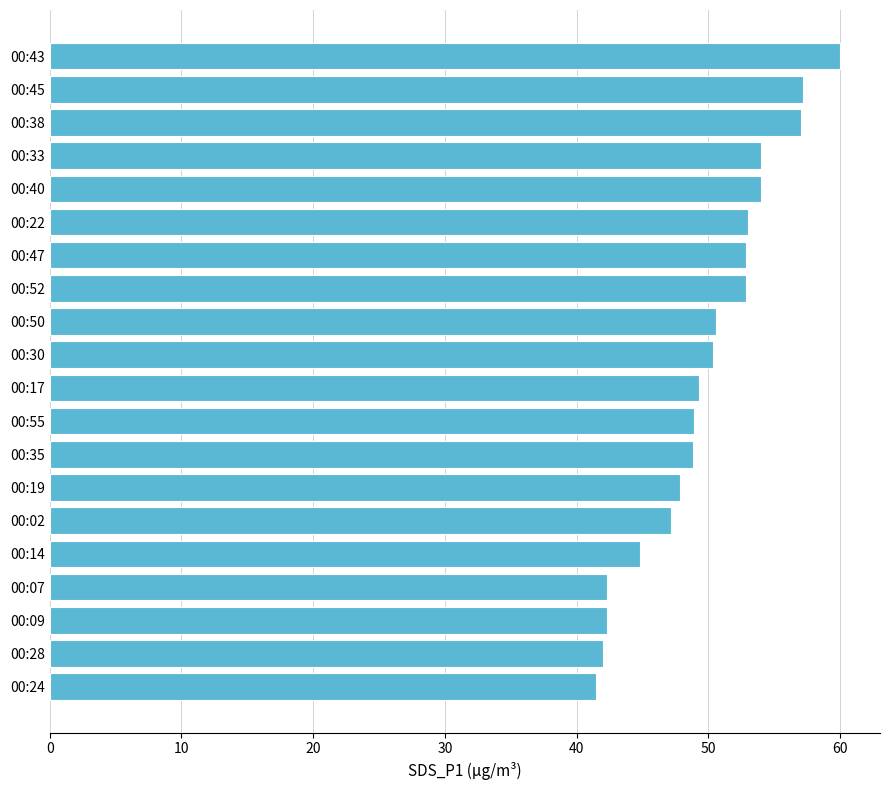

Are the bars grouped side by side (vs. stacked)?

No